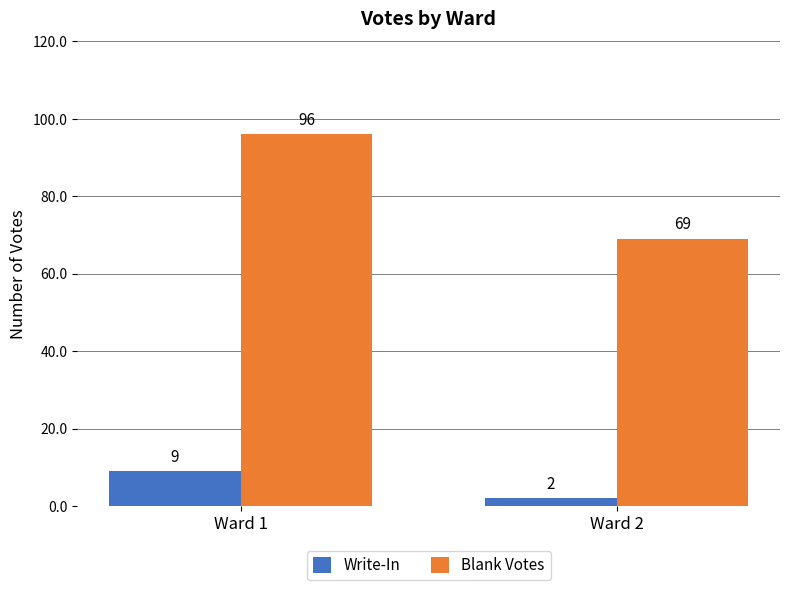

Read the Write-In value at Ward 1.

9